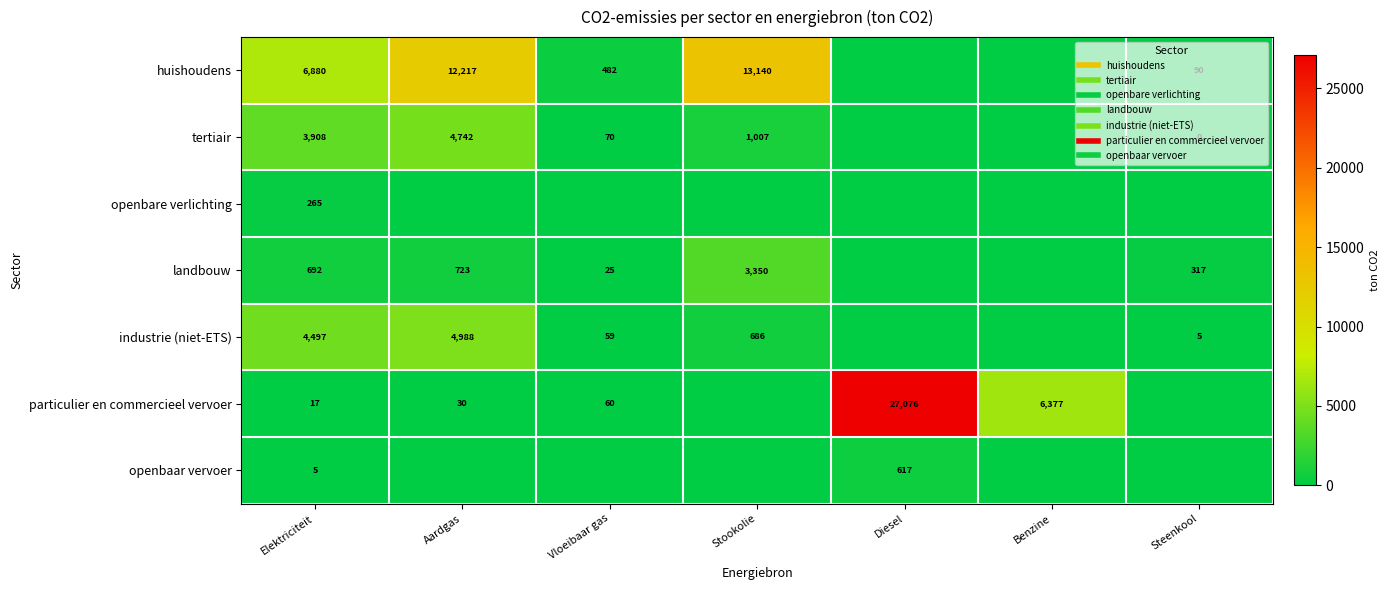

How many values in the industrie (niet-ETS) series exceed 58?

4